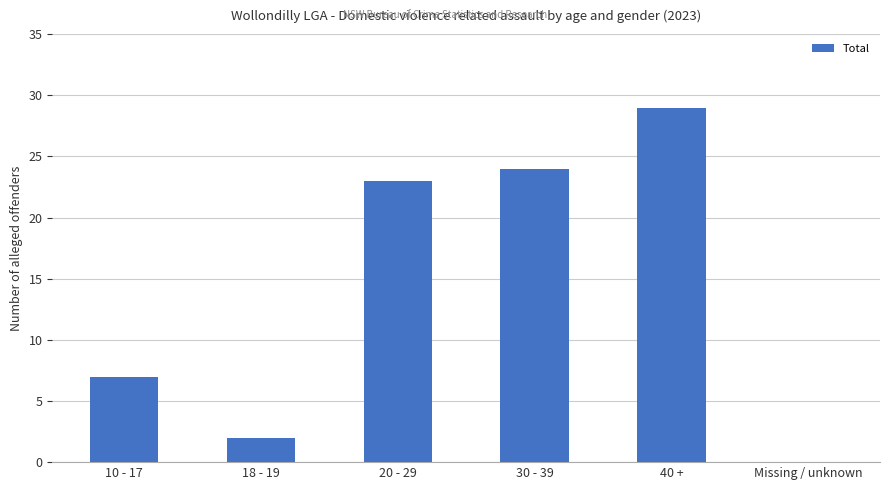

Does the chart contain stacked bars?

No